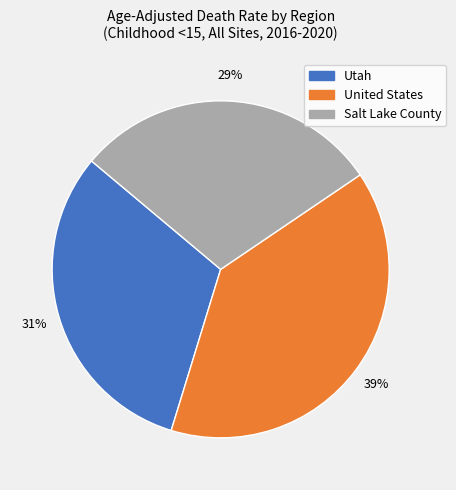

The United States slice represents 39% of the pie. True or false?

True